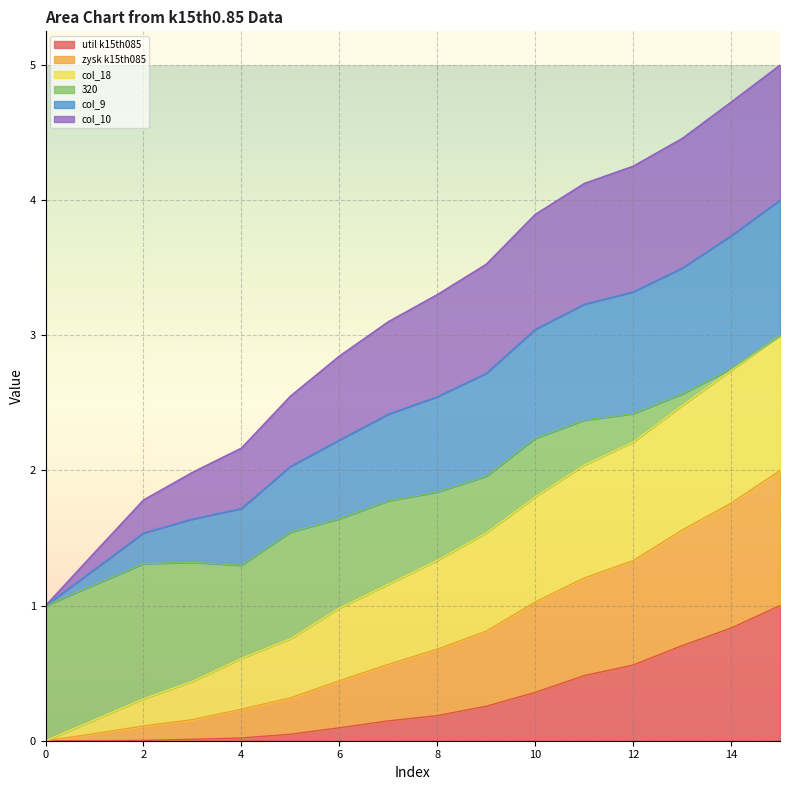

The util k15th085 series shows 0.6 at 12. True or false?

True